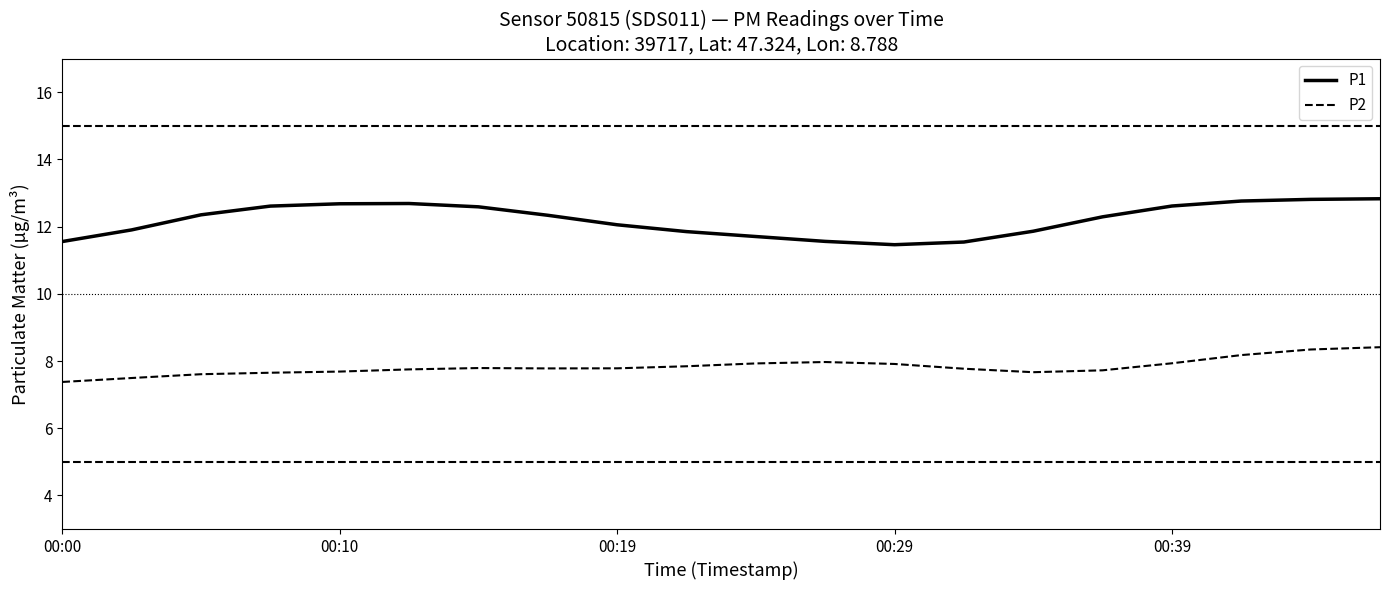

Which series has the widest spread of values?

P1